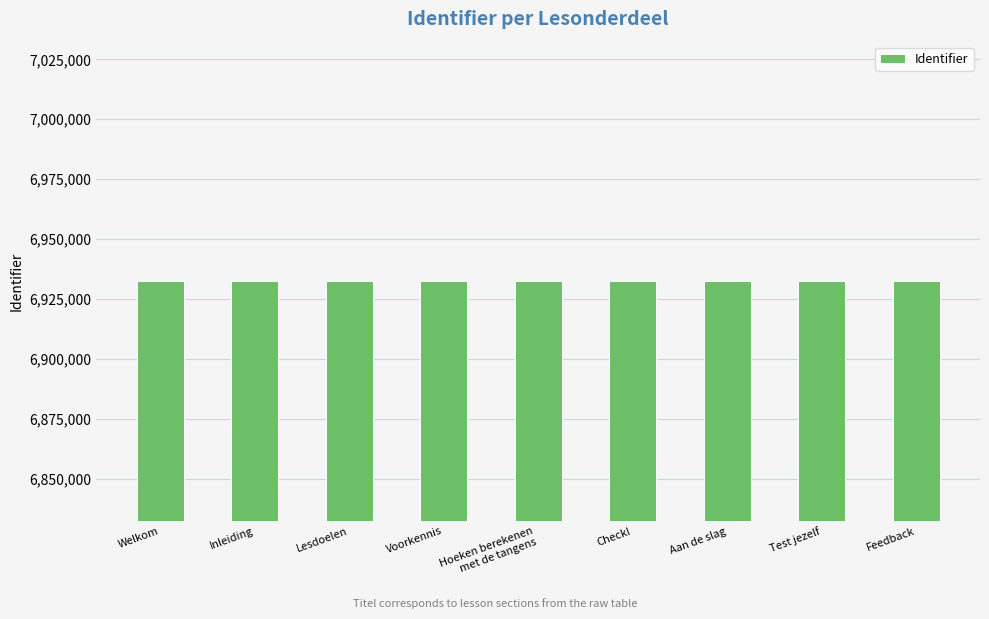

What position from the left is Feedback?

9